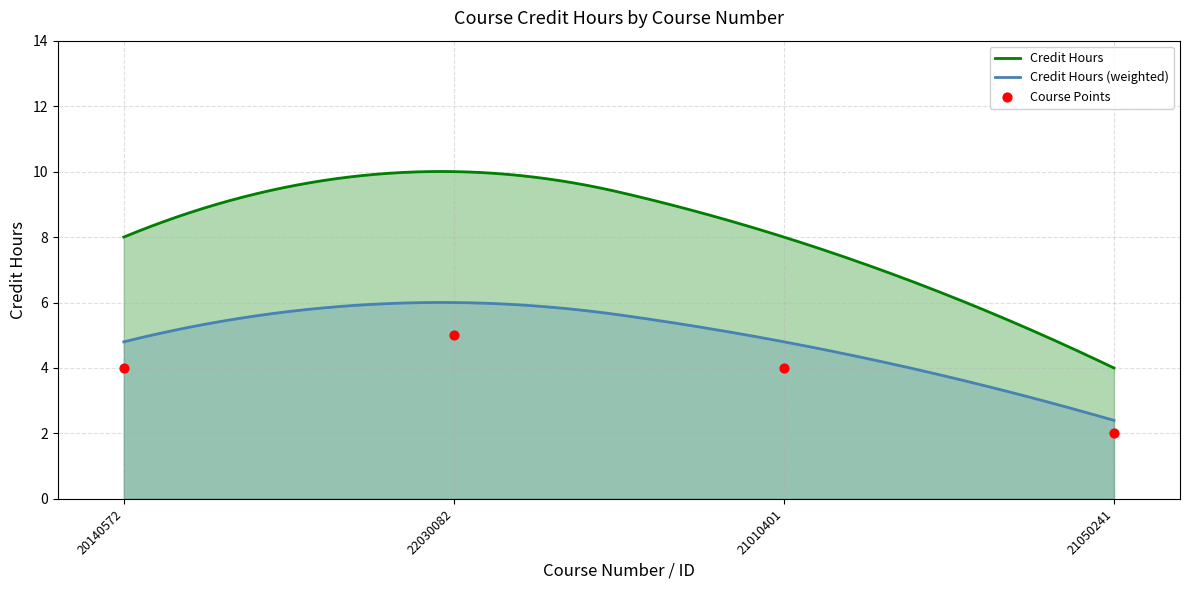

Between 20140572 and 21050241, which is larger?

20140572